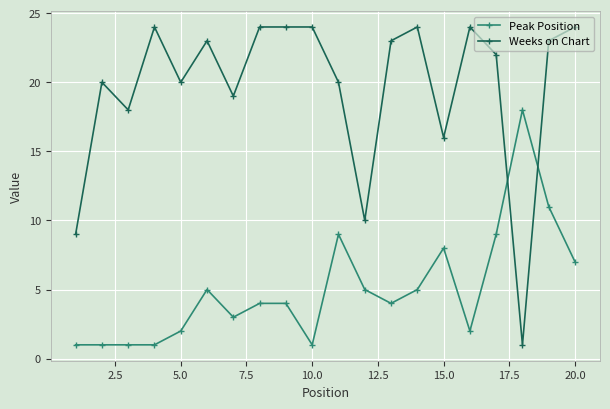

What is the greatest value displayed?

24